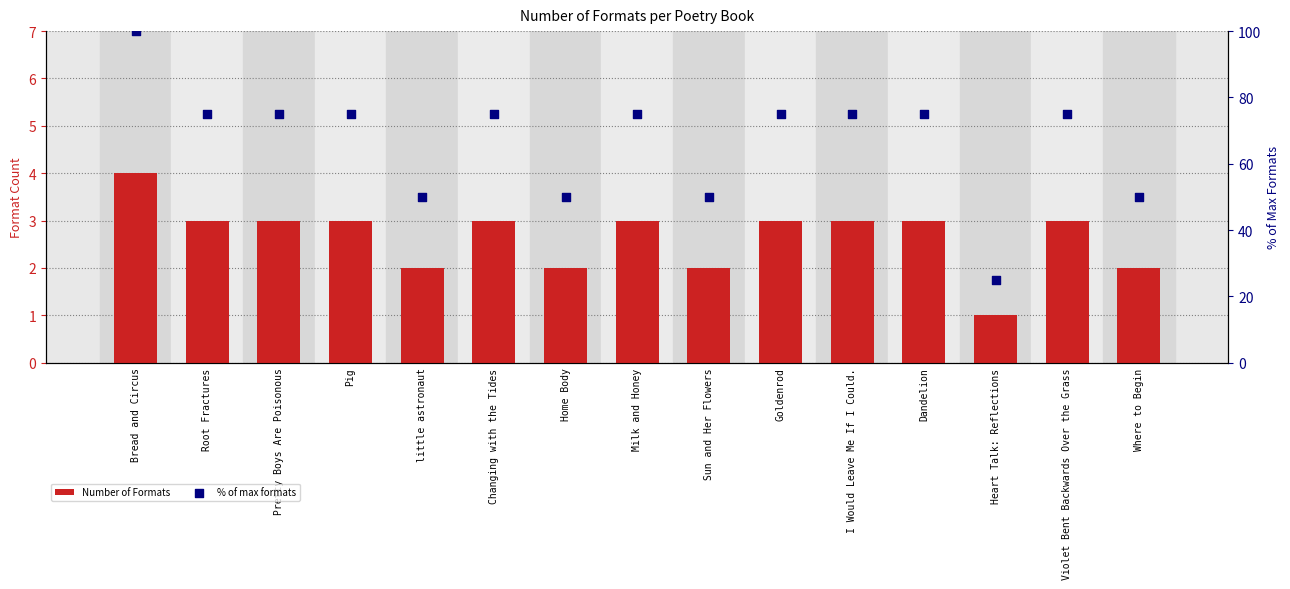

Which series reaches the maximum Y coordinate?

% of max formats